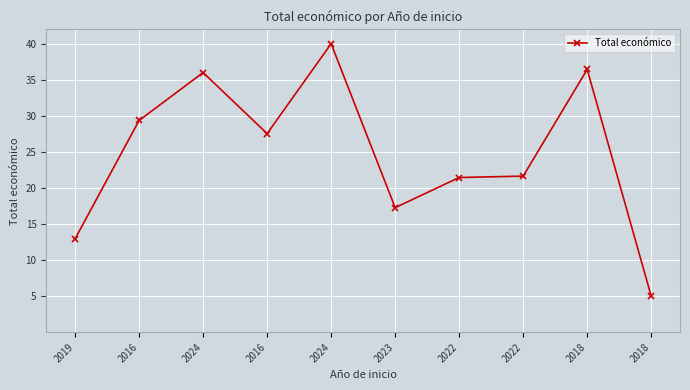

The value at 2022 is 10.1. True or false?

False